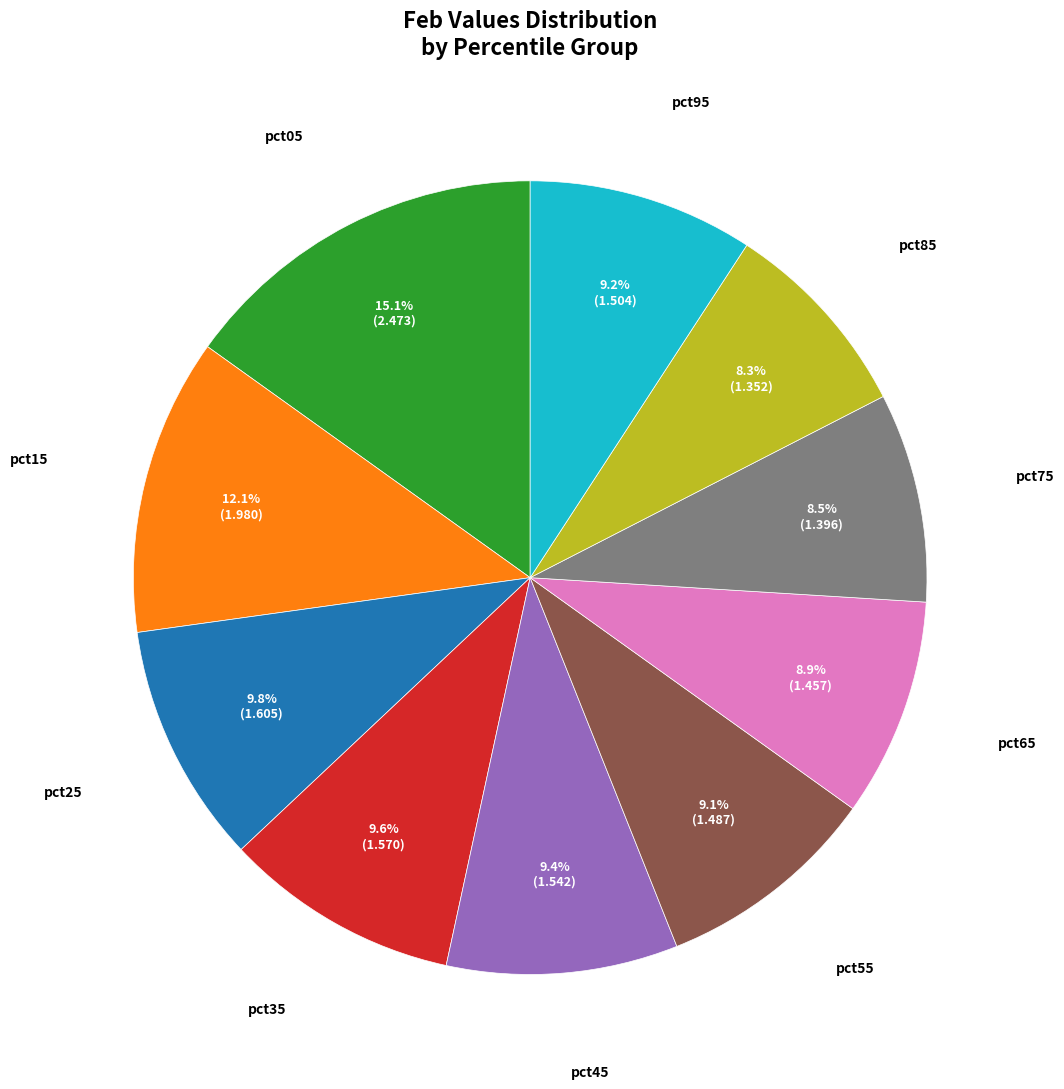

To the nearest percent, what is the average slice percentage?

10%